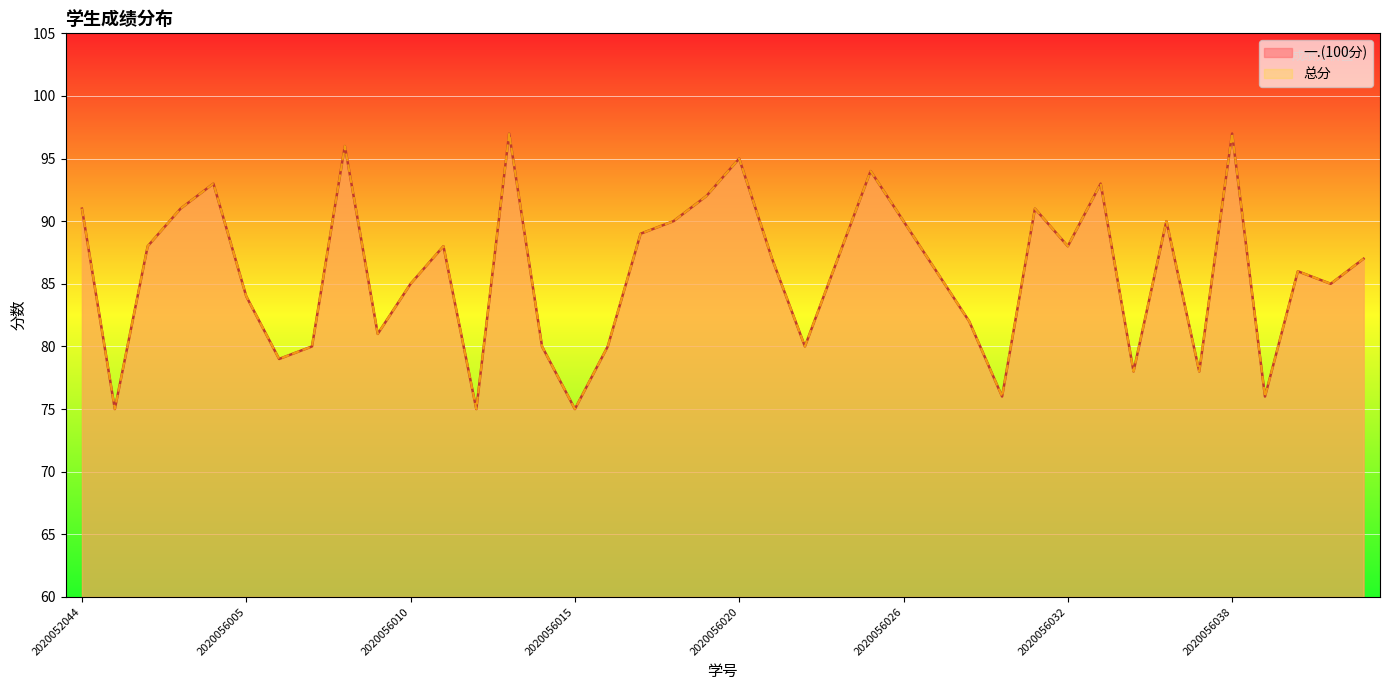

What value does the 一.(100分) series have at 2020056032, to the nearest 10?

90